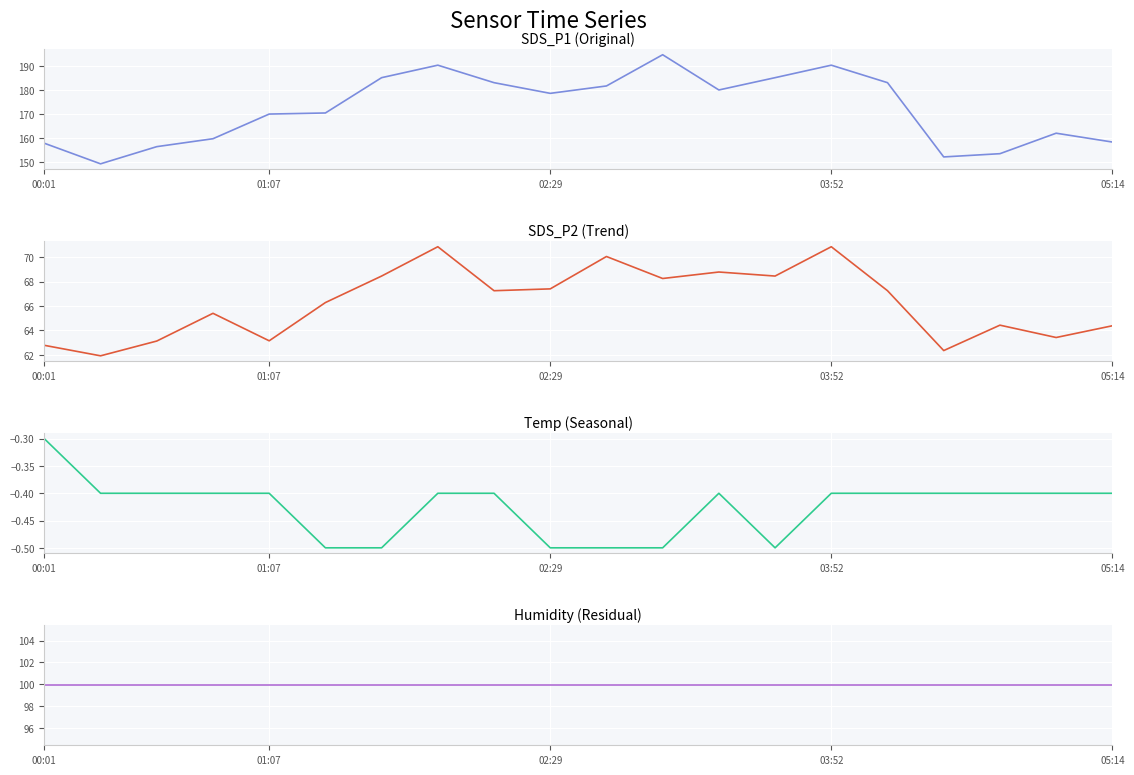

True or false: Temp and SDS_P1 intersect in this chart.

False